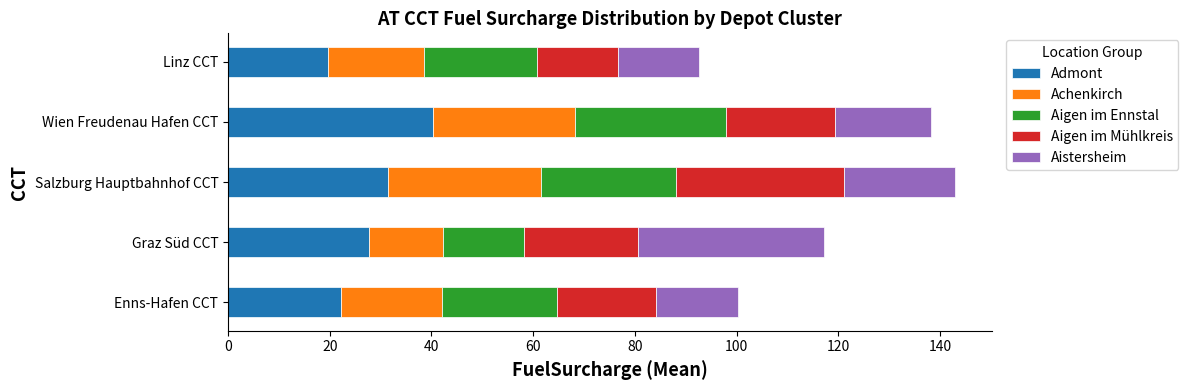

Is it true that Admont equals 30.2 at Linz CCT?

False